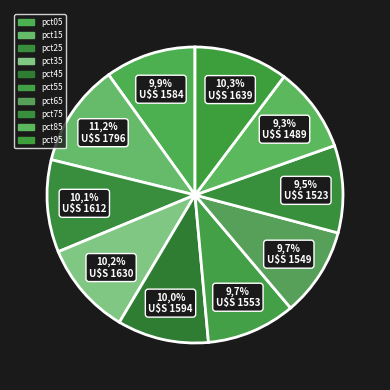

To the nearest percent, what is the average slice percentage?

10%